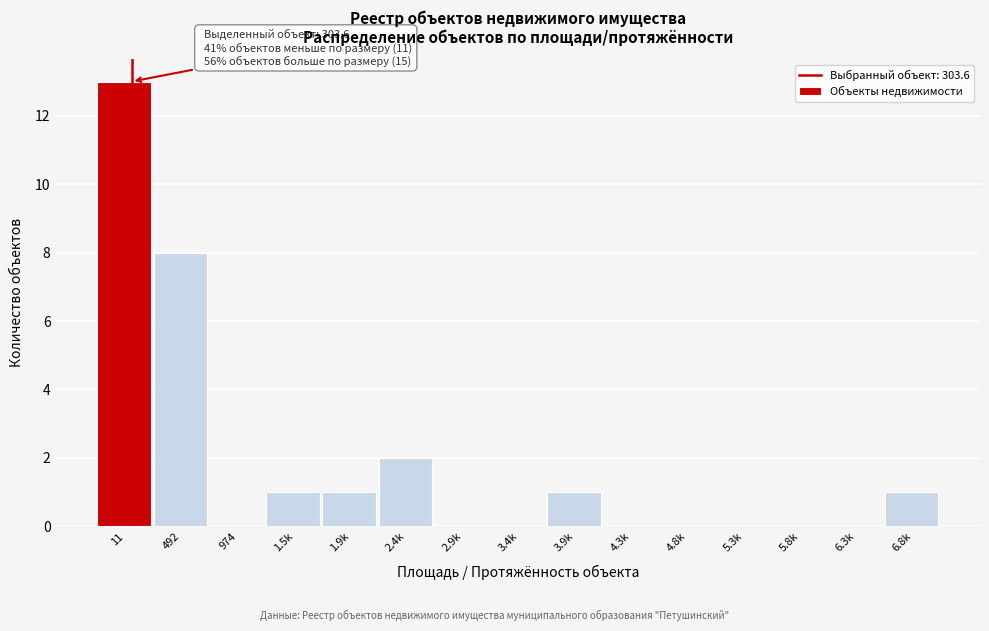

Reading left to right, transcribe all the data shown in this chart.

11=13	492=8	974=0	1.5k=1	1.9k=1	2.4k=2	2.9k=0	3.4k=0	3.9k=1	4.3k=0	4.8k=0	5.3k=0	5.8k=0	6.3k=0	6.8k=1